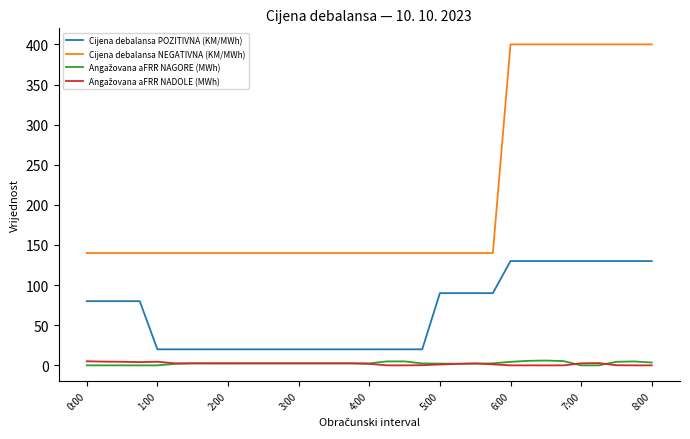

What is the maximum value for Cijena debalansa NEGATIVNA (KM/MWh)?

400.0